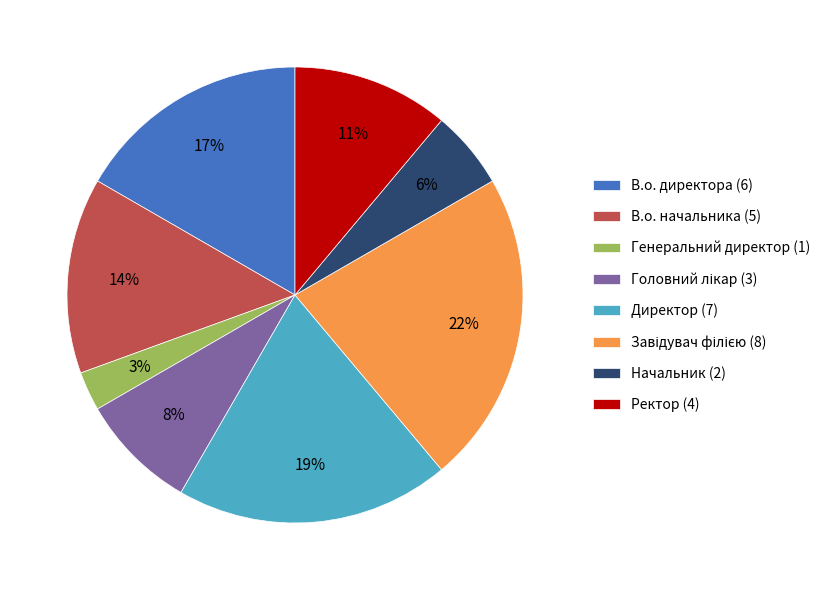

Count the number of slices in the pie.

8